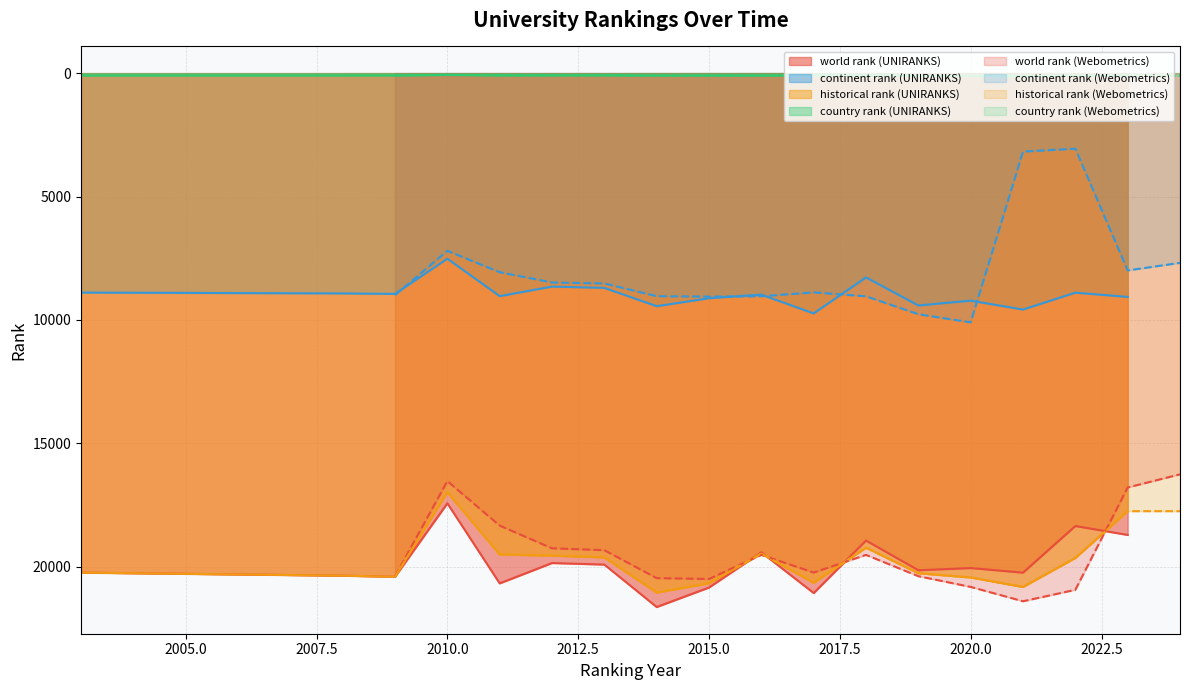

Which label corresponds to the smallest value in the chart?

2010